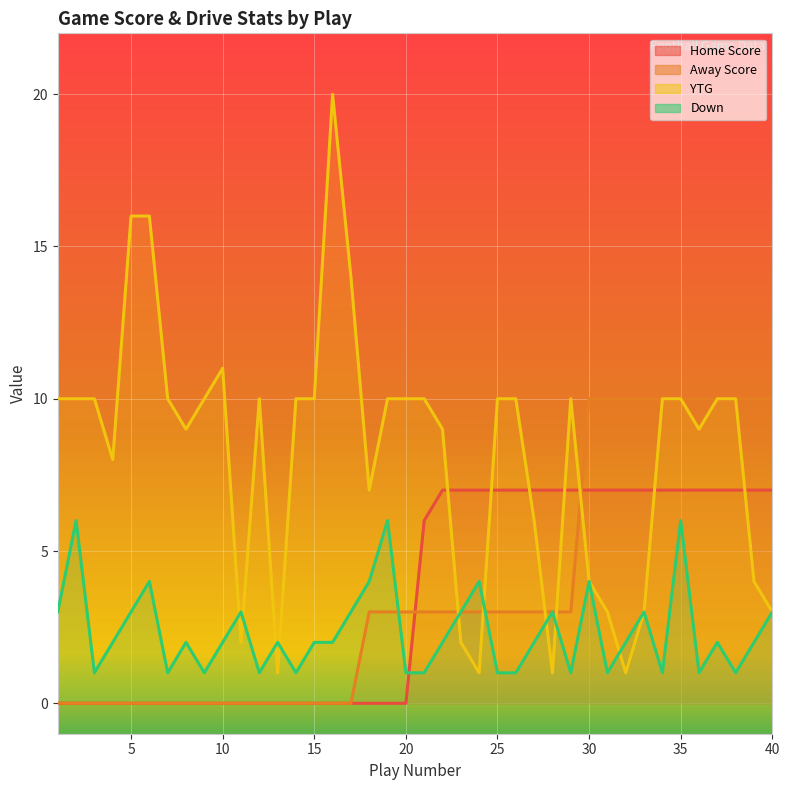

True or false: Away Score and Home Score intersect in this chart.

True